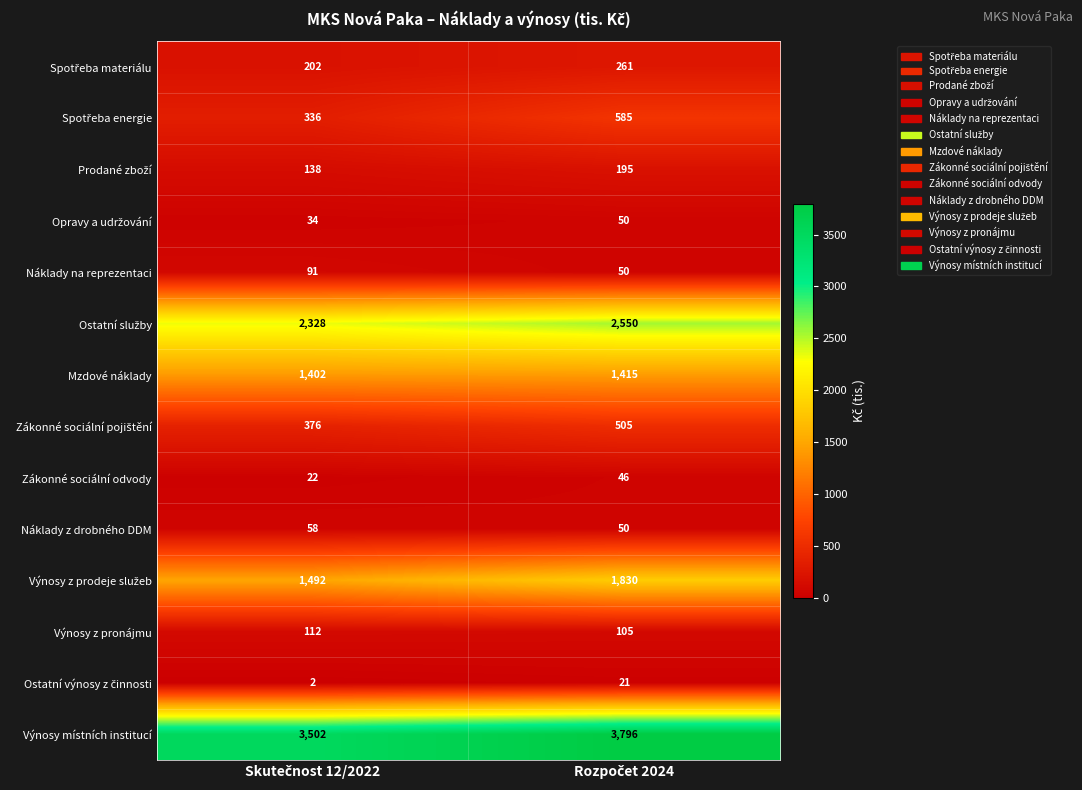

Which series has the largest total across all categories?

Výnosy místních institucí